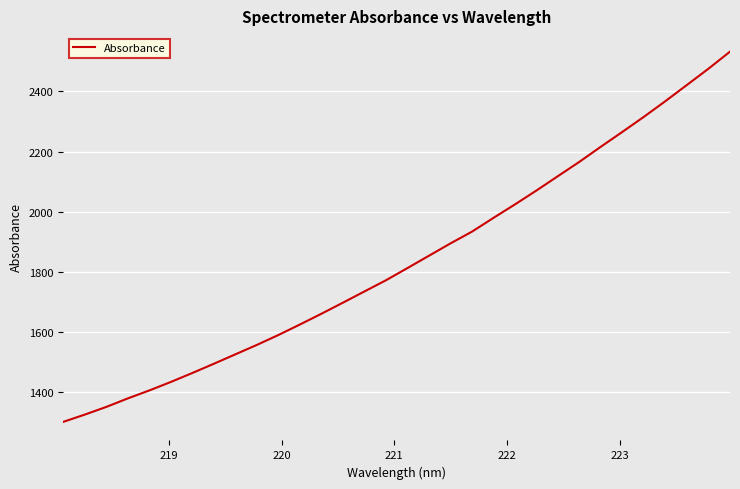

How many values are below 1812?

16